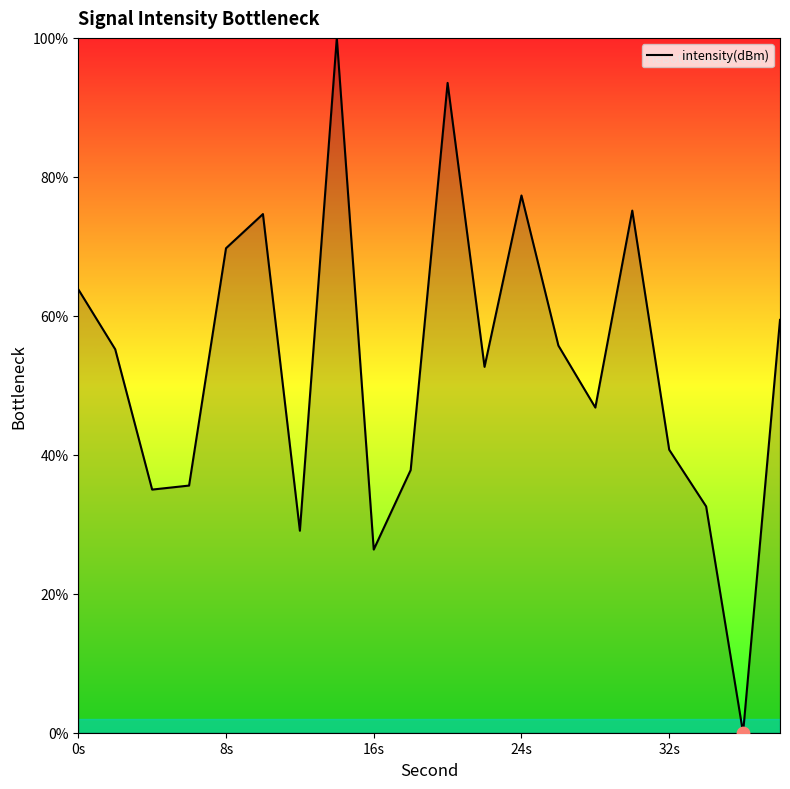

What is the greatest value displayed?

100.0